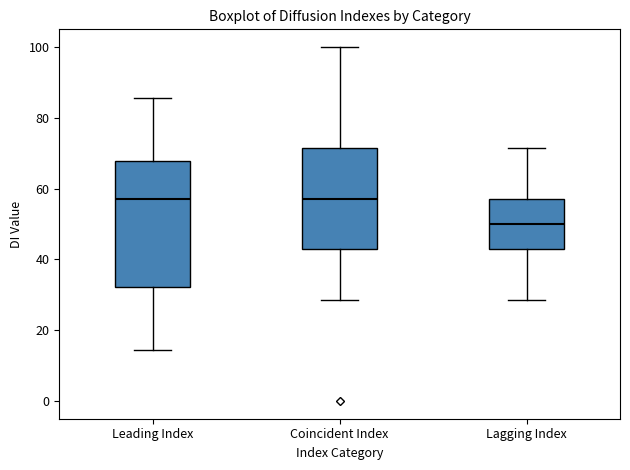

Reading left to right, transcribe this box plot: for each box, give where its median line is, the range the box spans, and where its two whiskers end, as read against the y-axis. The values are not printed on the chart, so give them approximately, as read against the axis.

Leading Index: median 58, box 32 to 68, whiskers 14 to 86
Coincident Index: median 58, box 42 to 72, whiskers 28 to 100
Lagging Index: median 50, box 42 to 58, whiskers 28 to 72